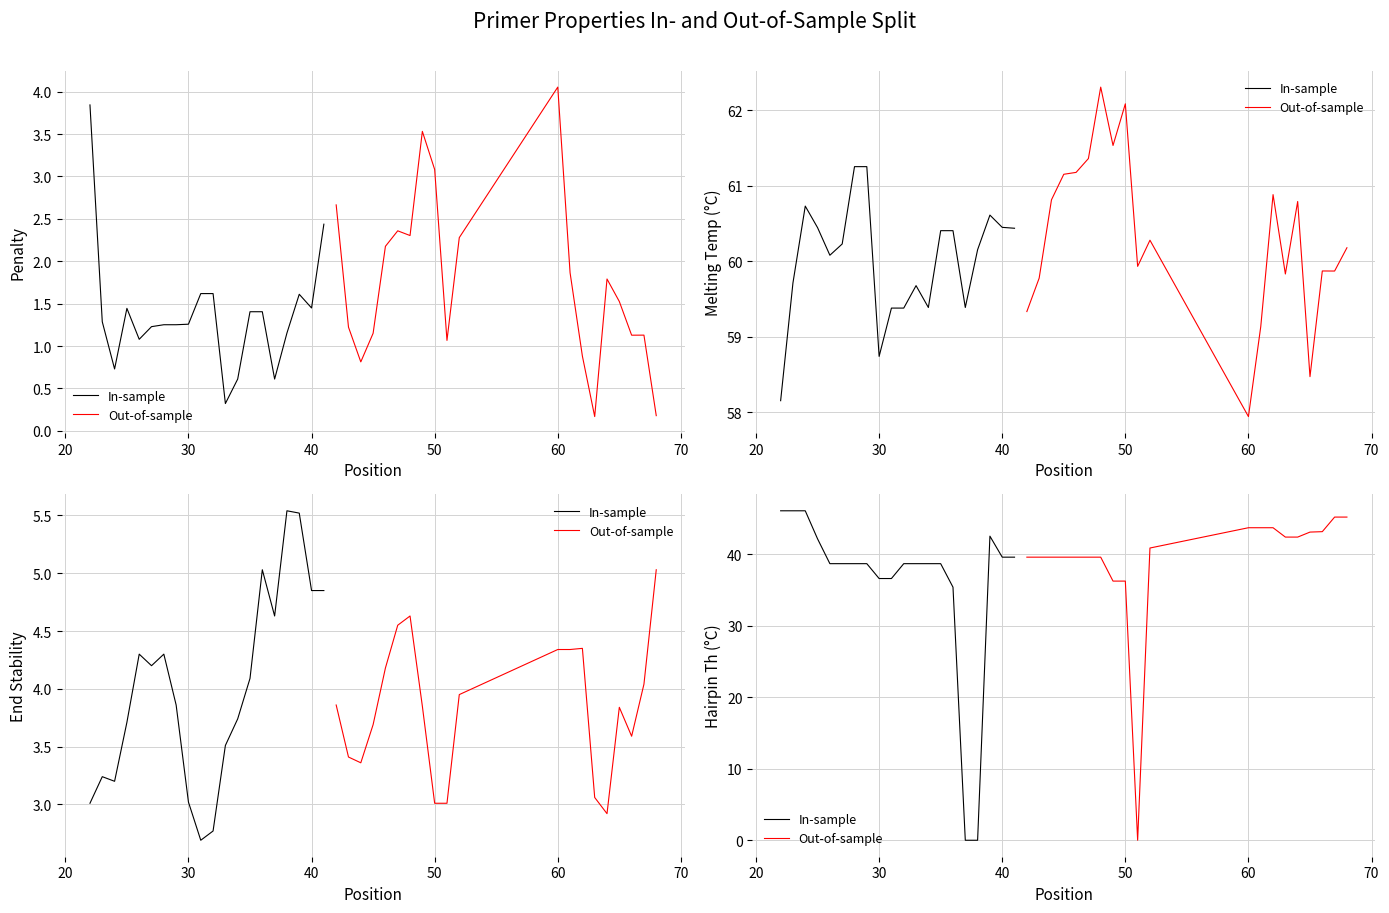

Which series has the largest range (max minus min)?

In-sample